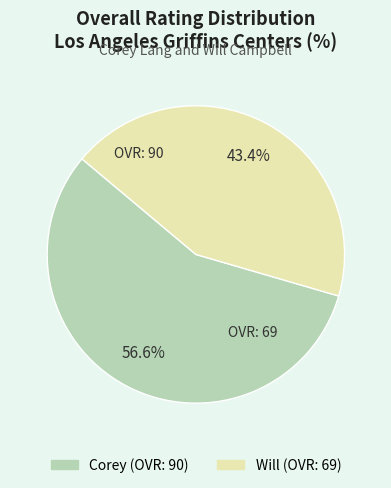

Combined, do Will and Corey account for over 50%?

Yes